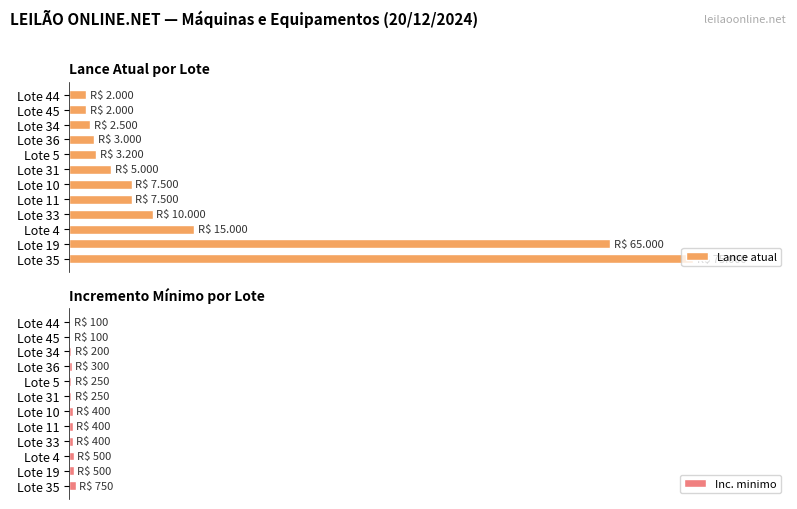

Does the chart contain stacked bars?

No